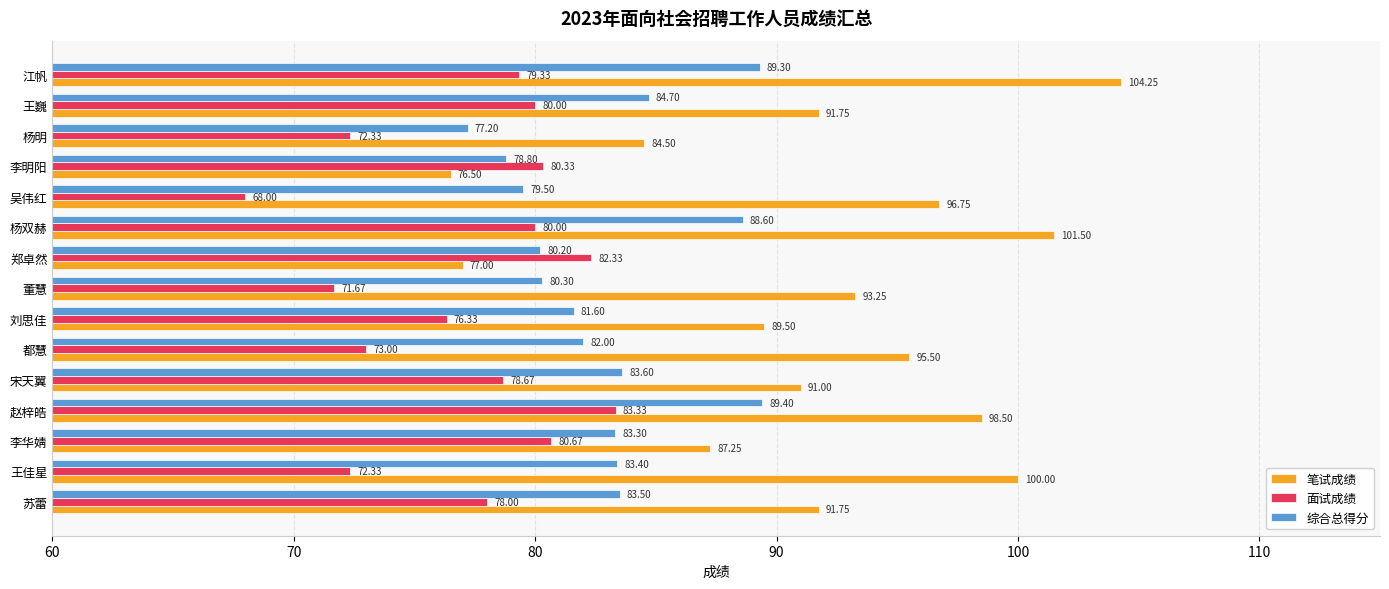

Which series has the largest range (max minus min)?

笔试成绩